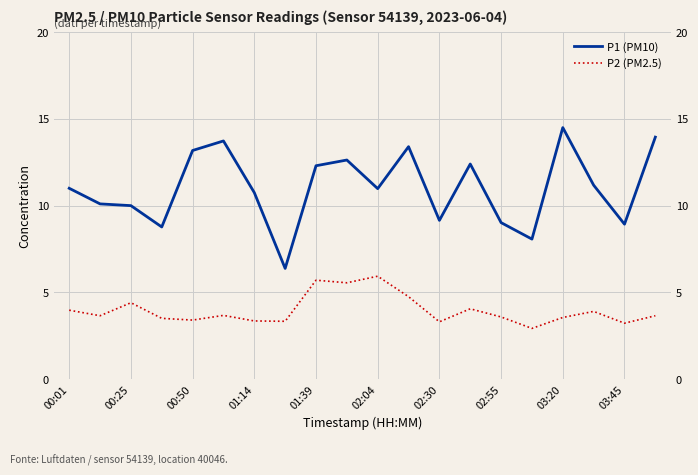

Which series has the widest spread of values?

P1 (PM10)